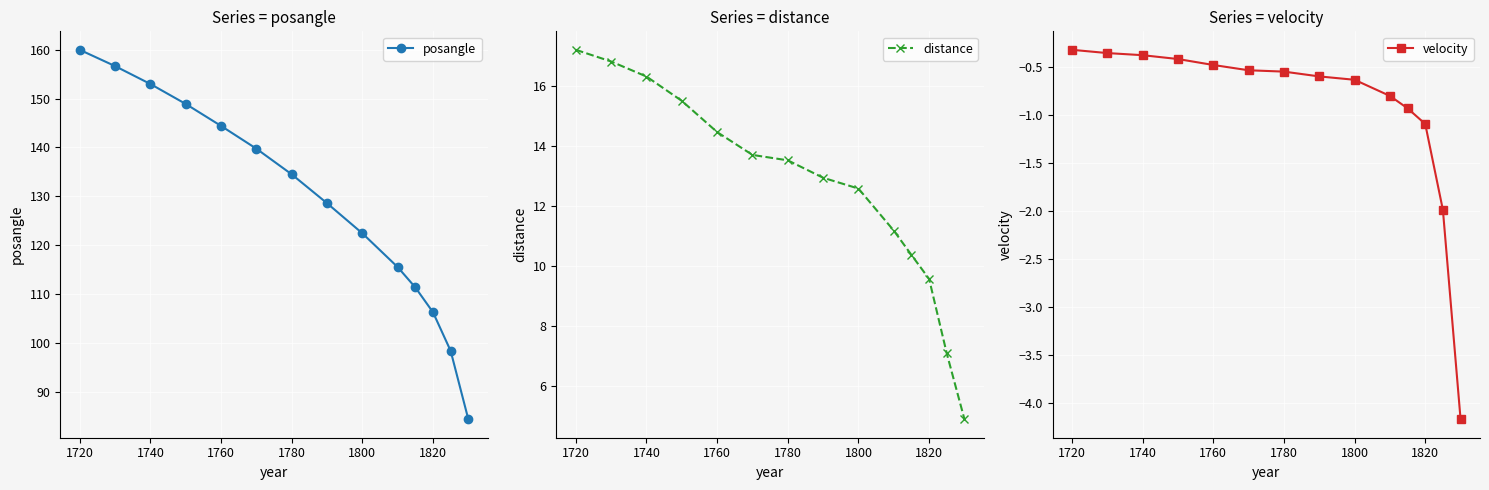

What are all the series names shown in the legend?

posangle, distance, velocity